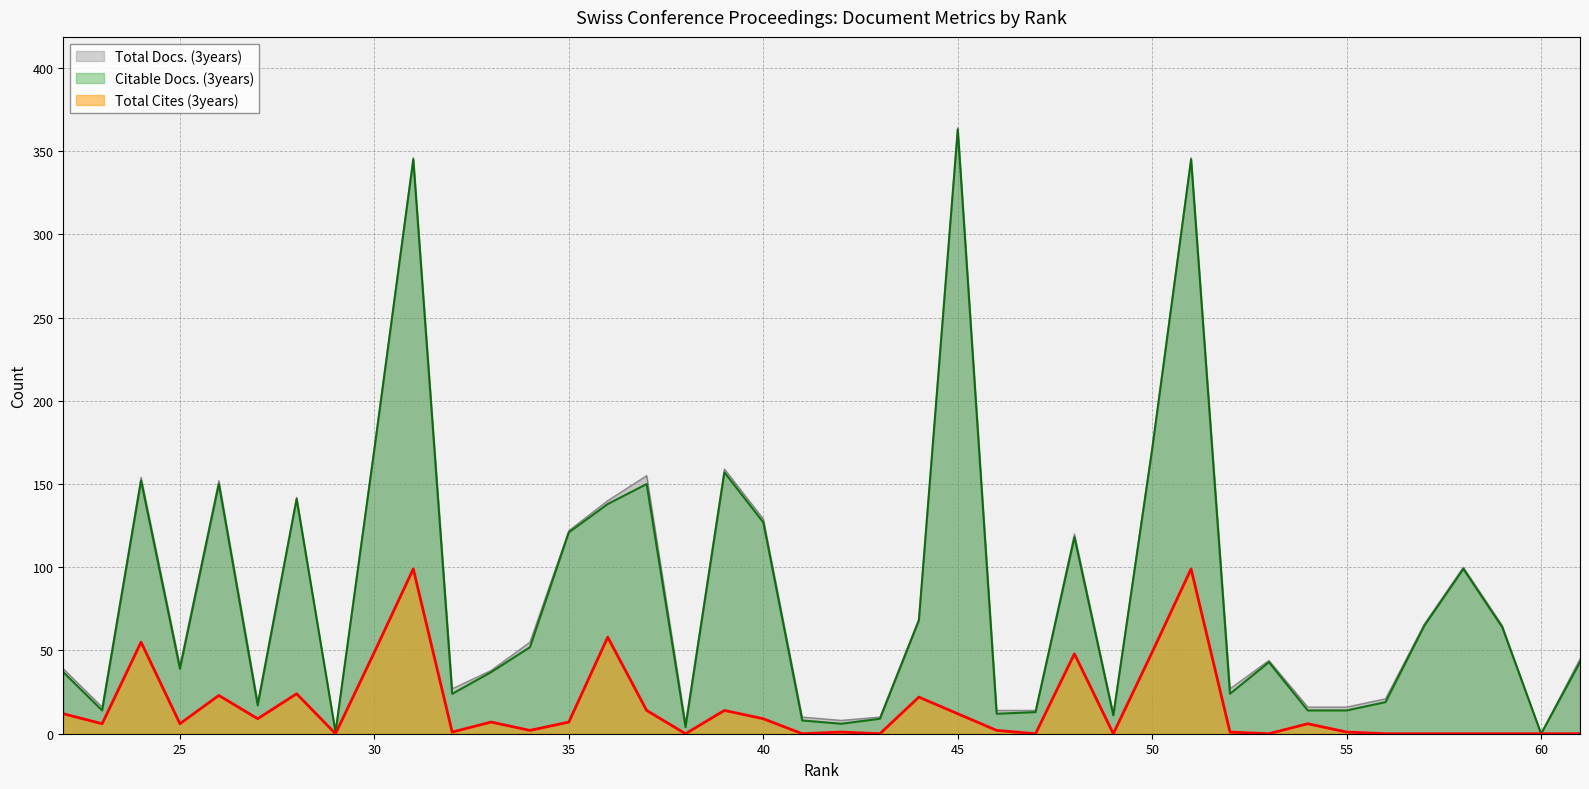

At 60, list the series in order from smallest to largest.

Total Docs. (3years), Total Cites (3years), Citable Docs. (3years)